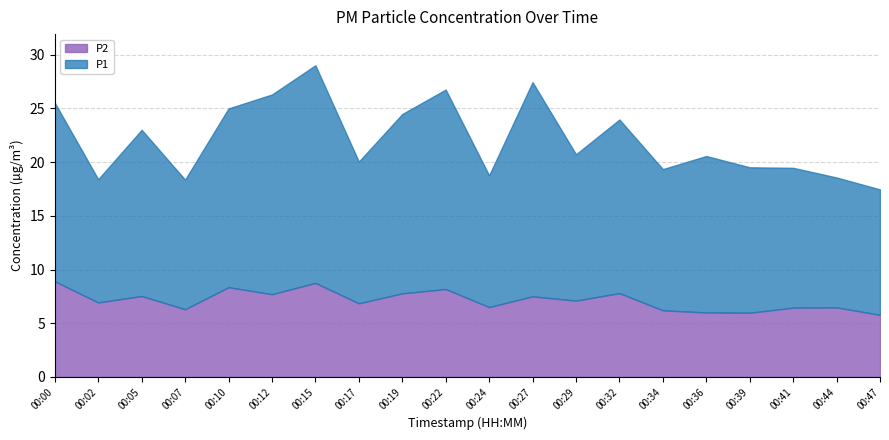

Rank the series at 00:41 from lowest to highest value.

P2, P1